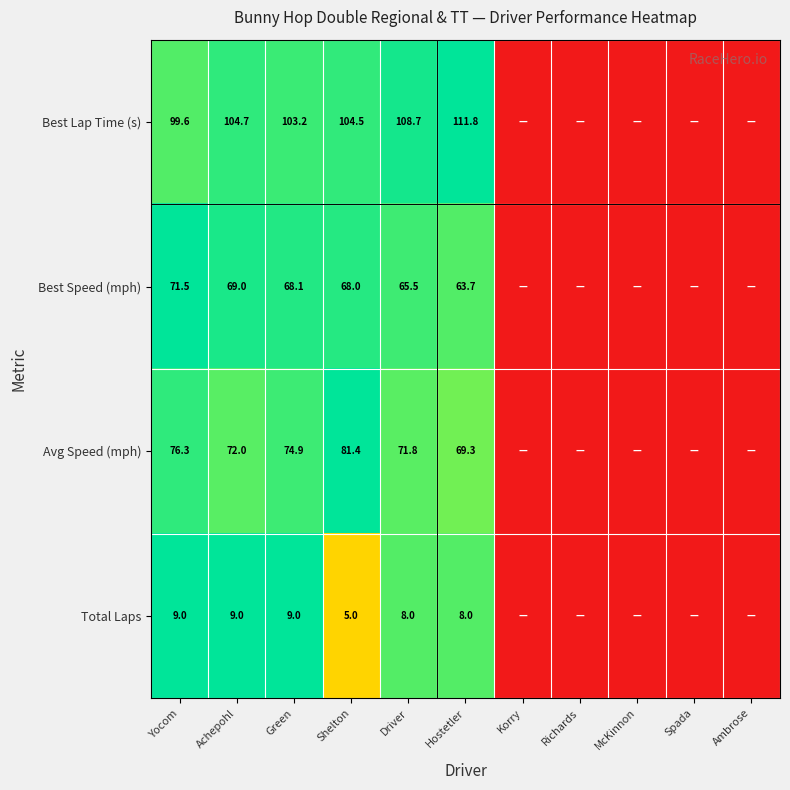

At Shelton, list the series in order from smallest to largest.

Total Laps, Best Speed (mph), Avg Speed (mph), Best Lap Time (s)